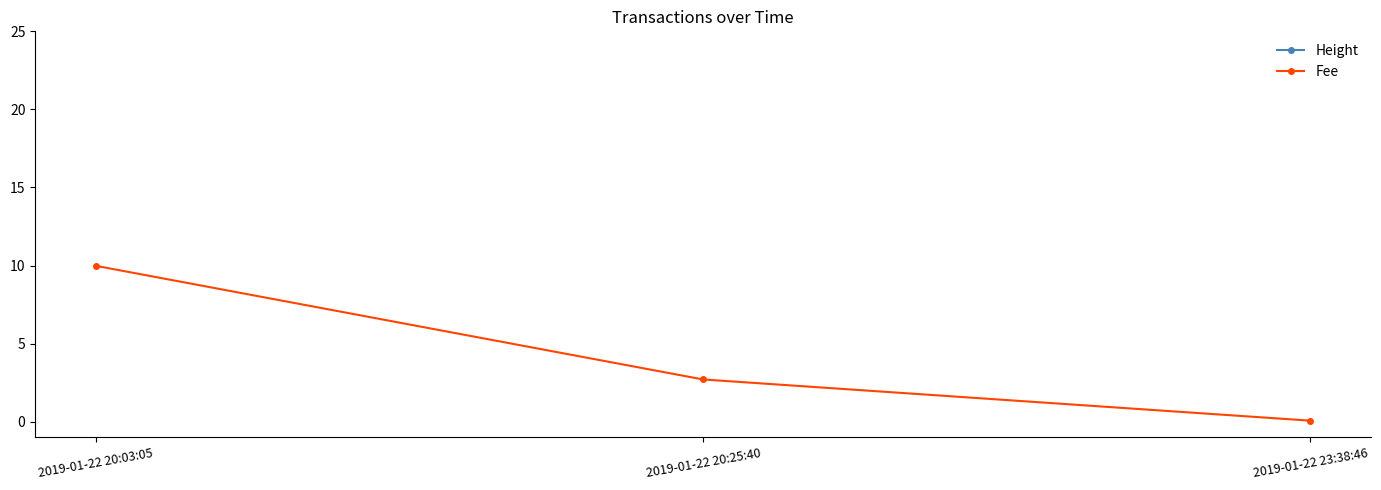

Which series has the widest spread of values?

Height